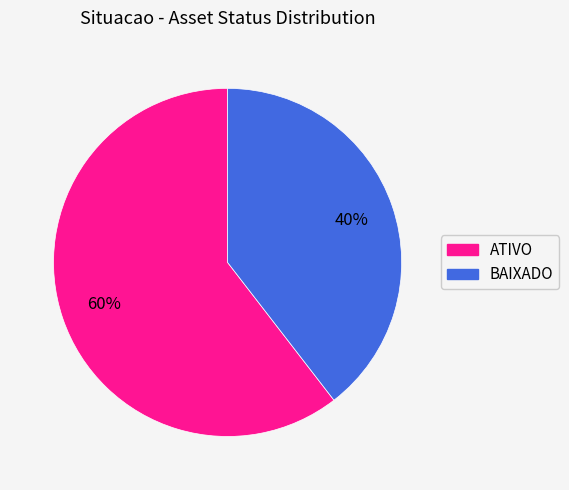

To the nearest percent, what portion does ATIVO represent?

60%